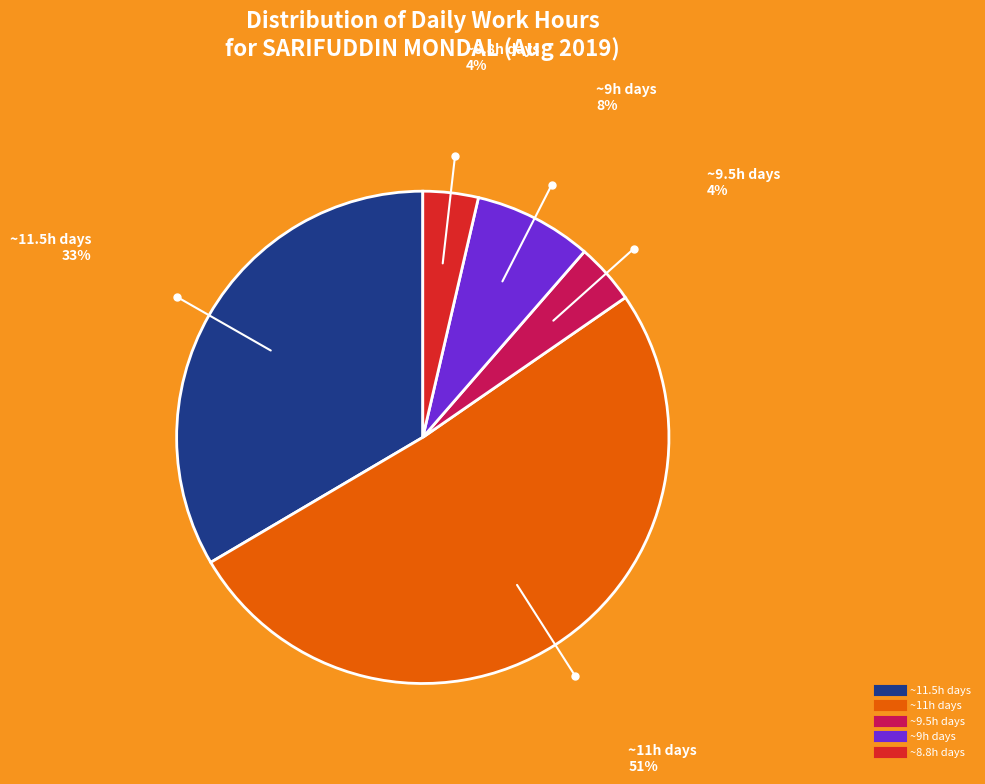

Is there a majority slice in this chart?

Yes